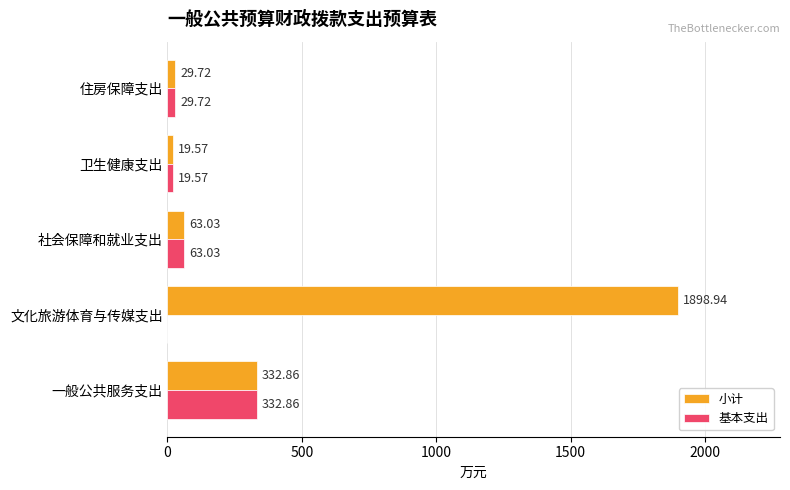

At which category is the sum across all series the highest?

文化旅游体育与传媒支出